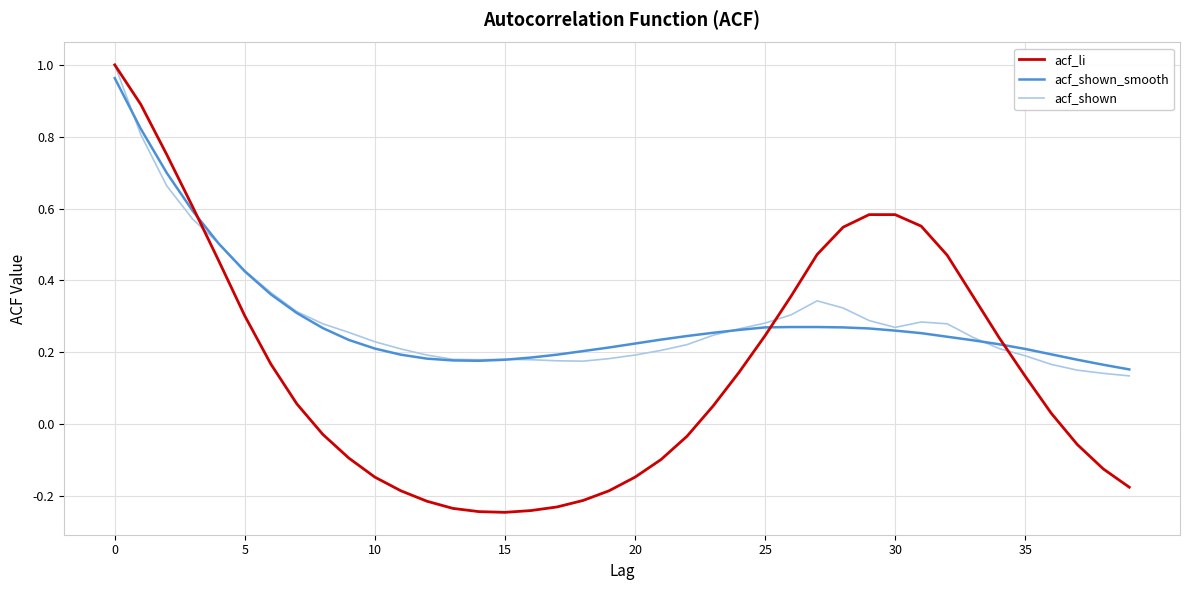

Is this an area chart (filled region under the line)?

No